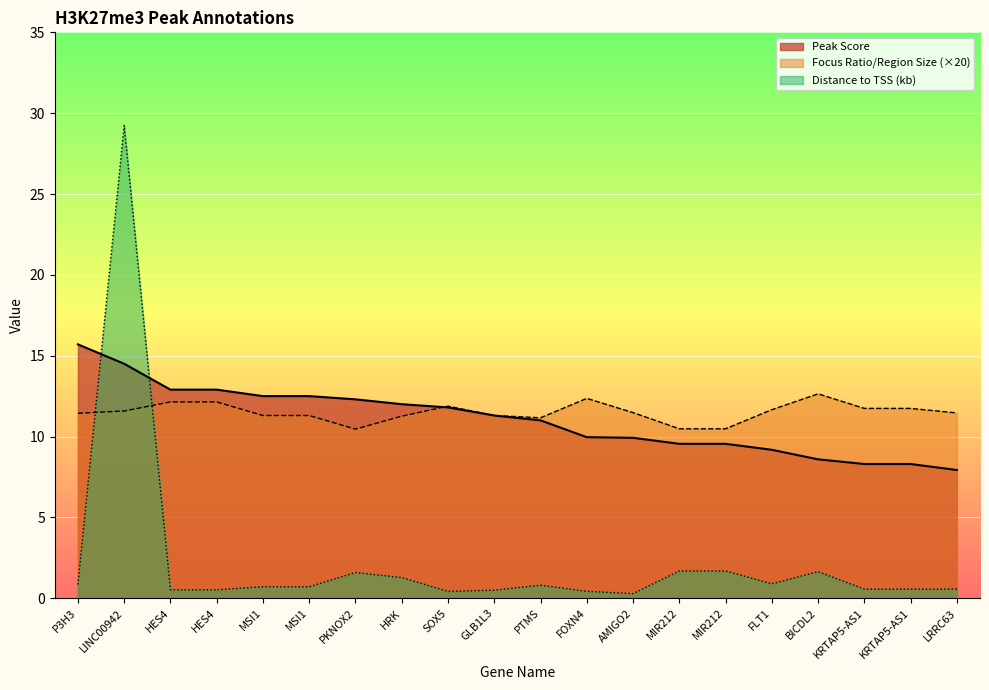

How many data points does each series have?

20